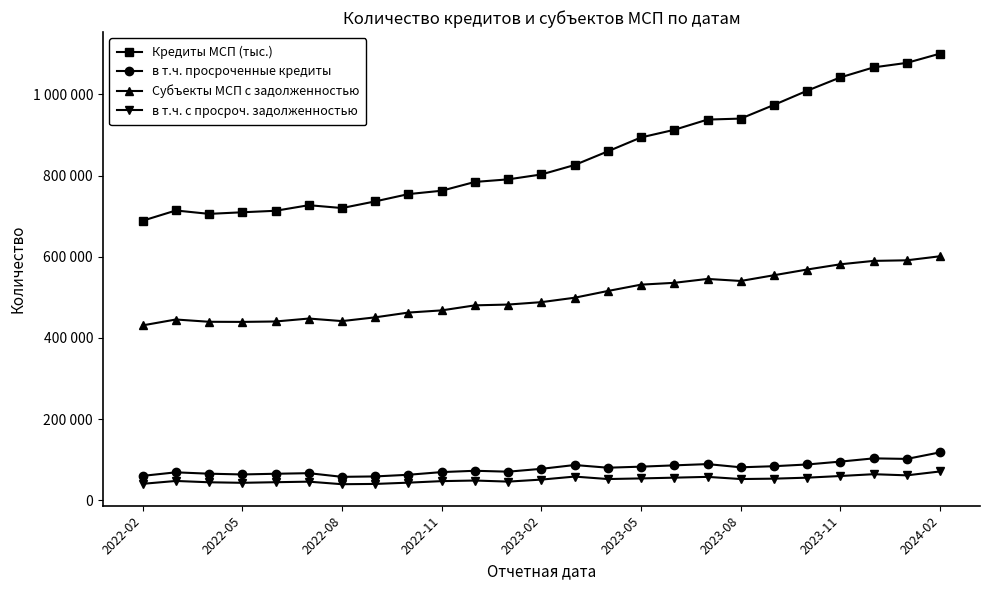

True or false: Кредиты МСП (тыс.) and в т.ч. просроченные кредиты cross at least once.

False